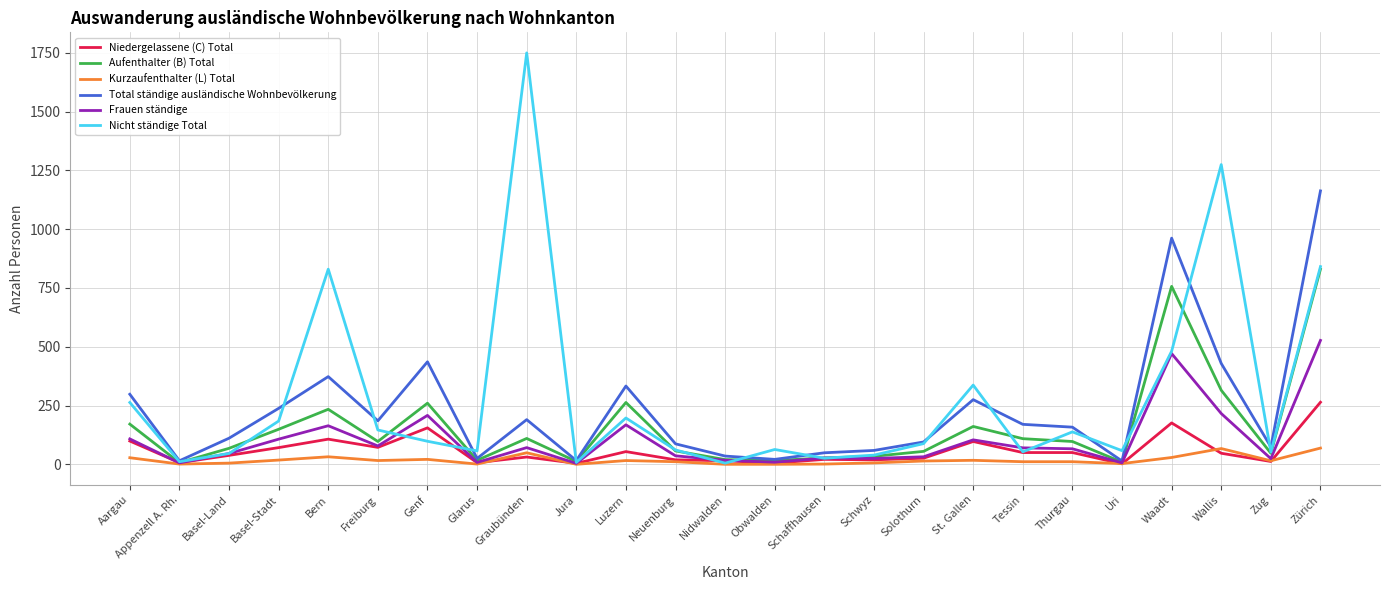

List the series in order of their peak value, lowest first.

Kurzaufenthalter (L) Total, Niedergelassene (C) Total, Frauen ständige, Aufenthalter (B) Total, Total ständige ausländische Wohnbevölkerung, Nicht ständige Total